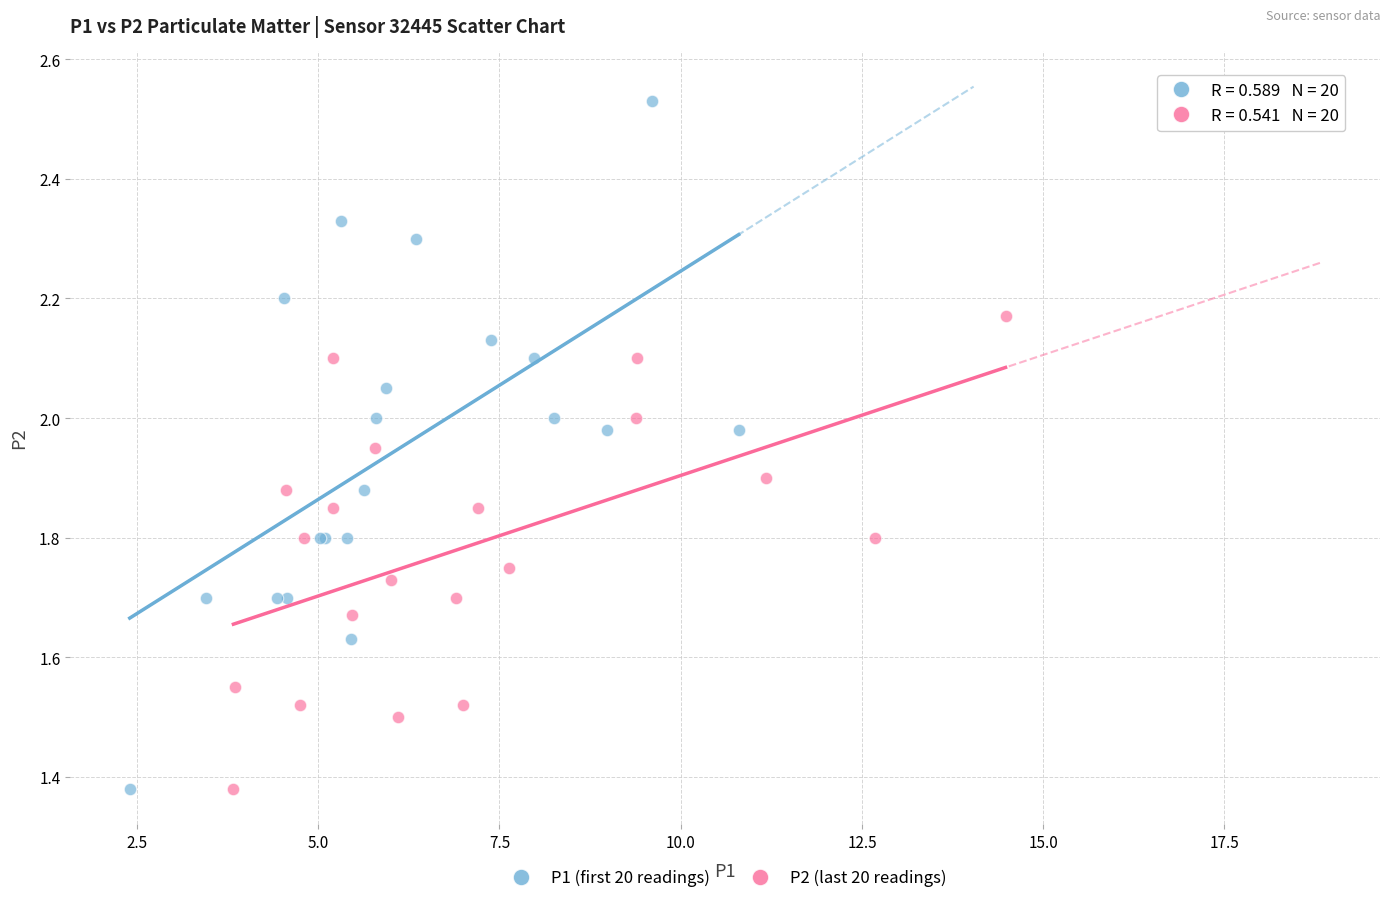

Which series reaches the maximum Y coordinate?

P1 (first 20 readings)